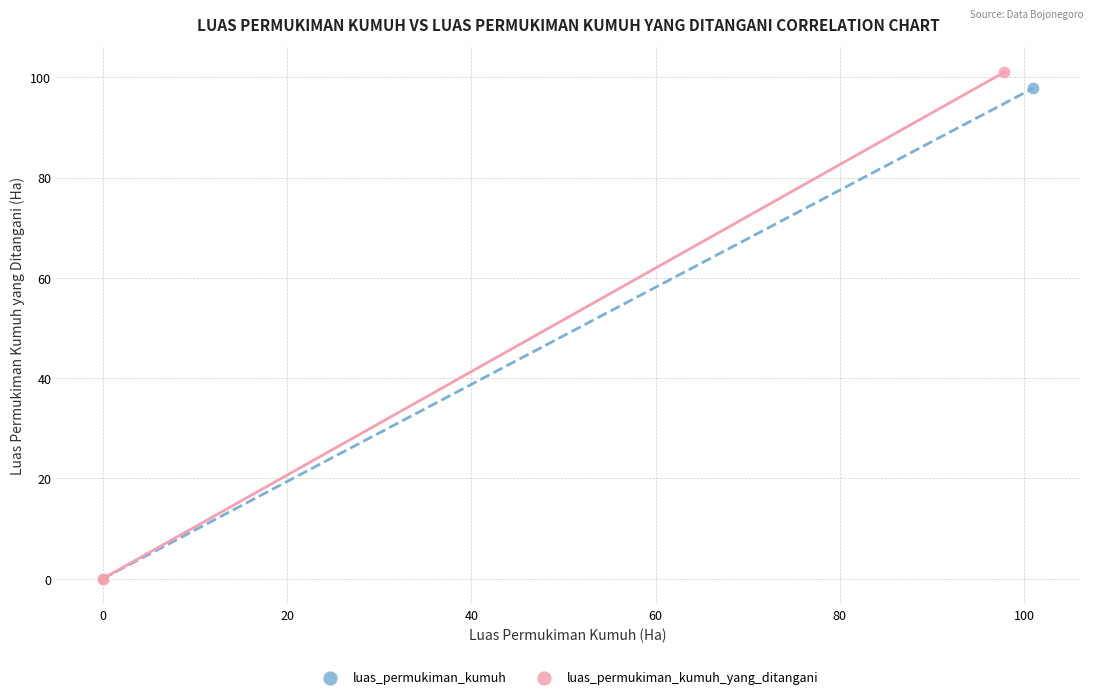

Which series has the widest spread of Y values?

luas_permukiman_kumuh_yang_ditangani